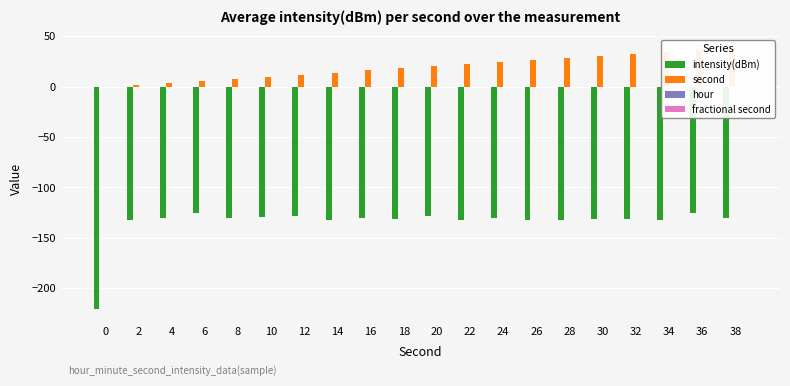

What is the minimum value shown in the chart?

-220.9